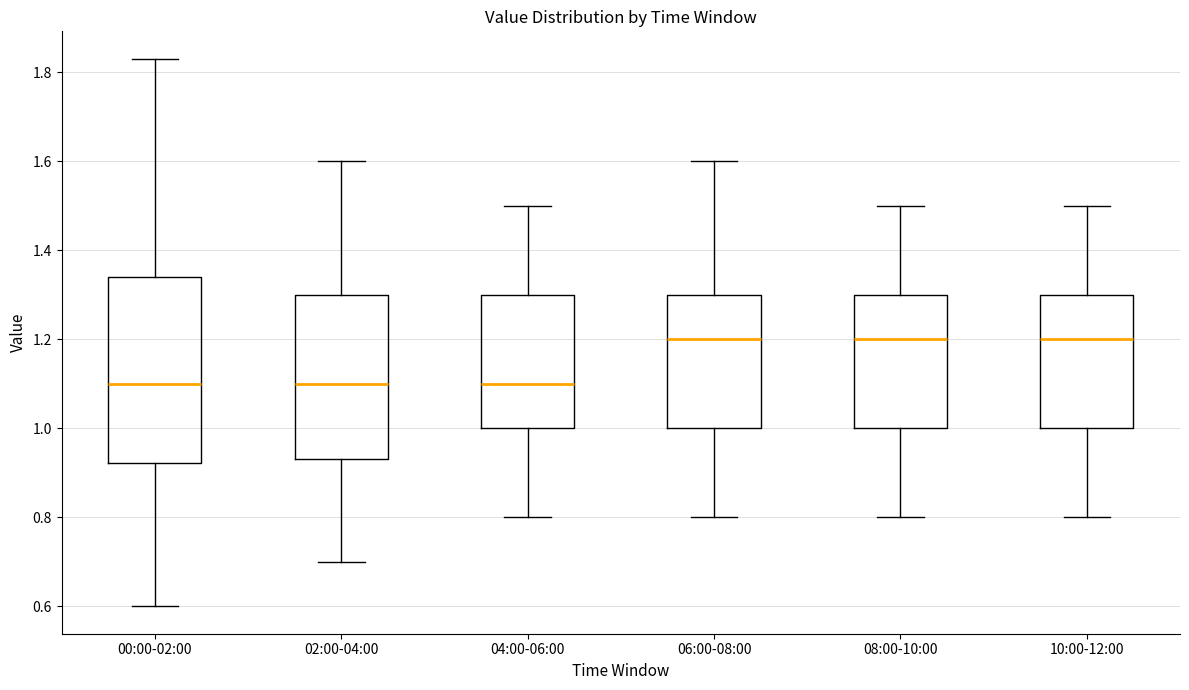

Reading left to right, transcribe this box plot: for each box, give where its median line is, the range the box spans, and where its two whiskers end, as read against the y-axis. The values are not printed on the chart, so give them approximately, as read against the axis.

00:00-02:00: median 1.10, box 0.92 to 1.34, whiskers 0.60 to 1.84
02:00-04:00: median 1.10, box 0.94 to 1.30, whiskers 0.70 to 1.60
04:00-06:00: median 1.10, box 1.00 to 1.30, whiskers 0.80 to 1.50
06:00-08:00: median 1.20, box 1.00 to 1.30, whiskers 0.80 to 1.60
08:00-10:00: median 1.20, box 1.00 to 1.30, whiskers 0.80 to 1.50
10:00-12:00: median 1.20, box 1.00 to 1.30, whiskers 0.80 to 1.50